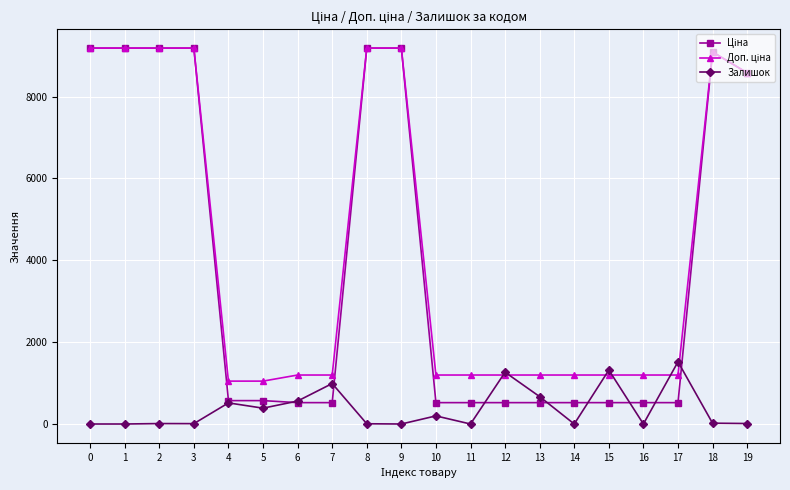

Between 11 and 12, which series saw the biggest shift?

Залишок